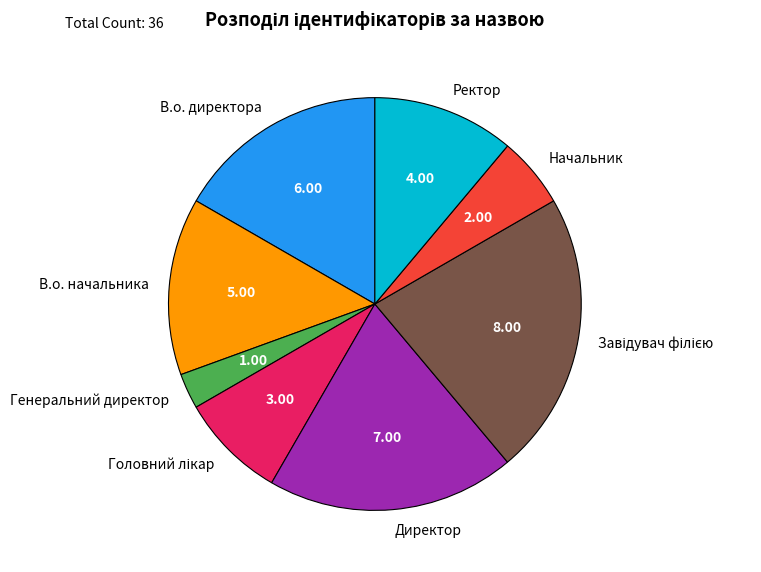

What is the ratio of the value at Ректор to the value at Начальник?

2.0